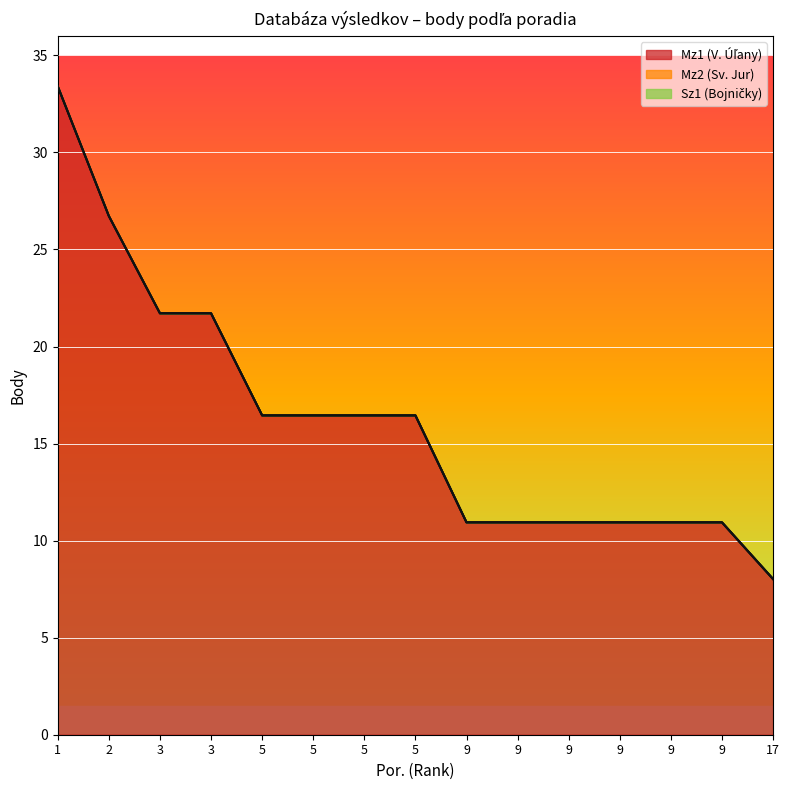

True or false: Mz2 (Sv. Jur) and Sz1 (Bojničky) cross at least once.

False